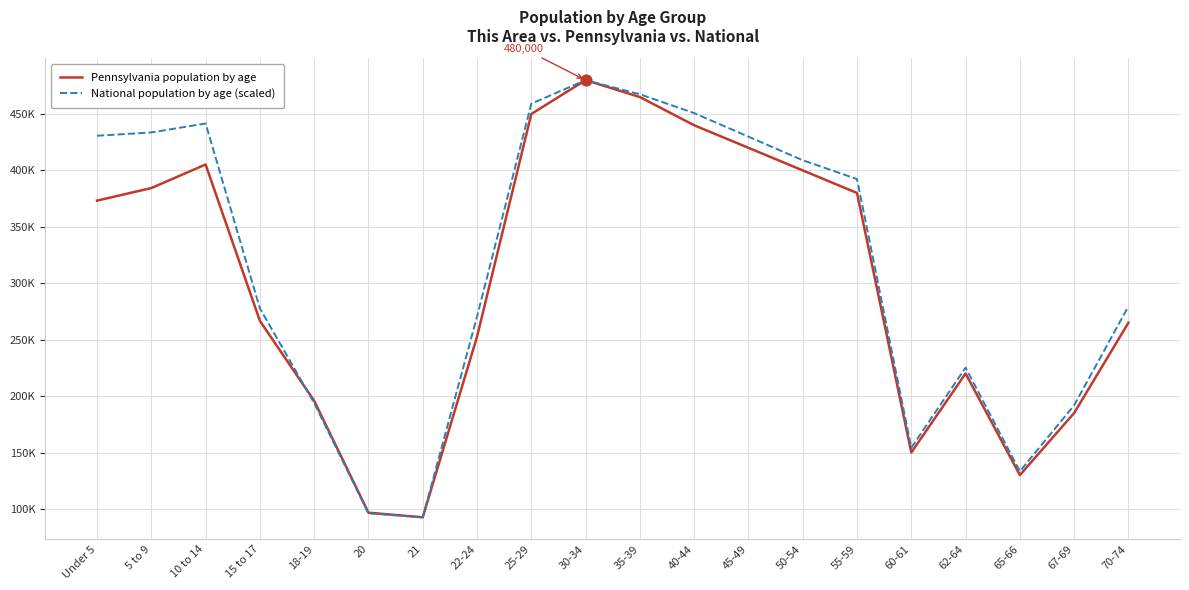

At how many categories does at least one series exceed 243336?

13